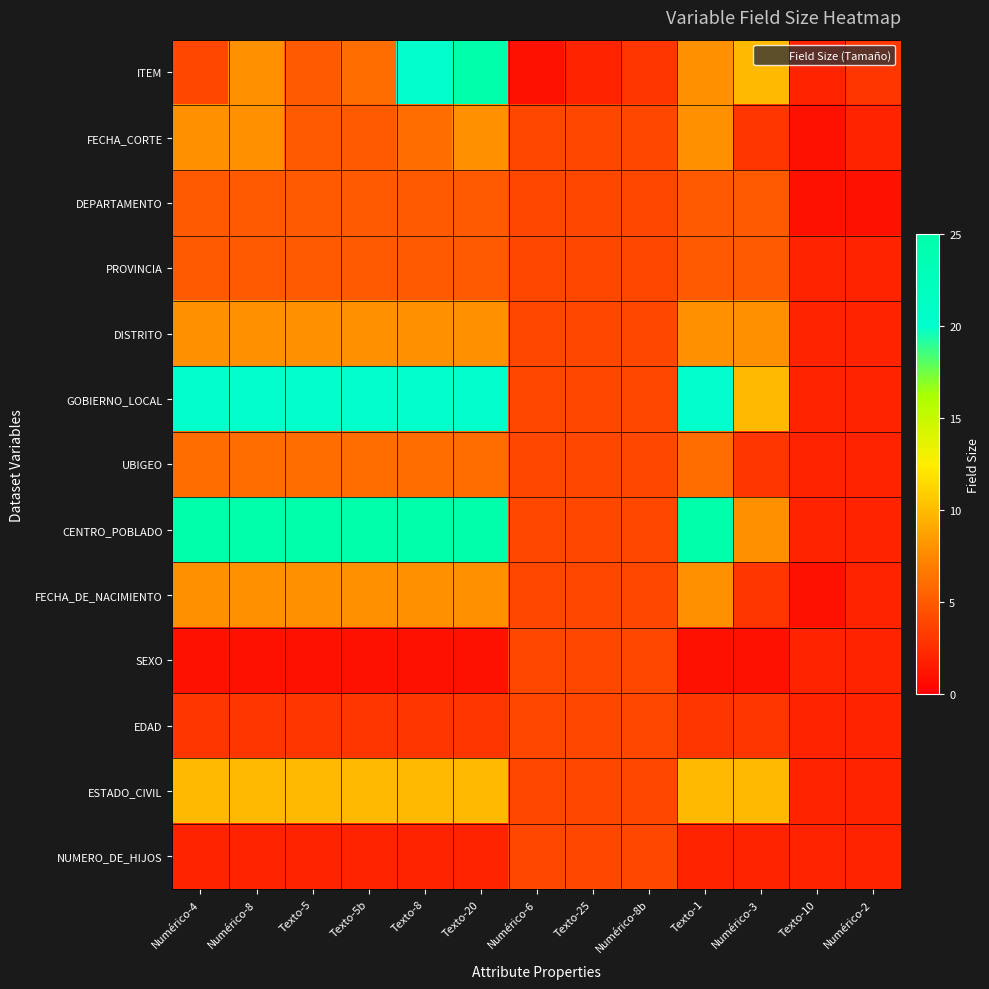

Rank the series by their maximum value, from highest to lowest.

ITEM, CENTRO_POBLADO, GOBIERNO_LOCAL, ESTADO_CIVIL, FECHA_CORTE, DISTRITO, FECHA_DE_NACIMIENTO, UBIGEO, DEPARTAMENTO, PROVINCIA, SEXO, EDAD, NUMERO_DE_HIJOS